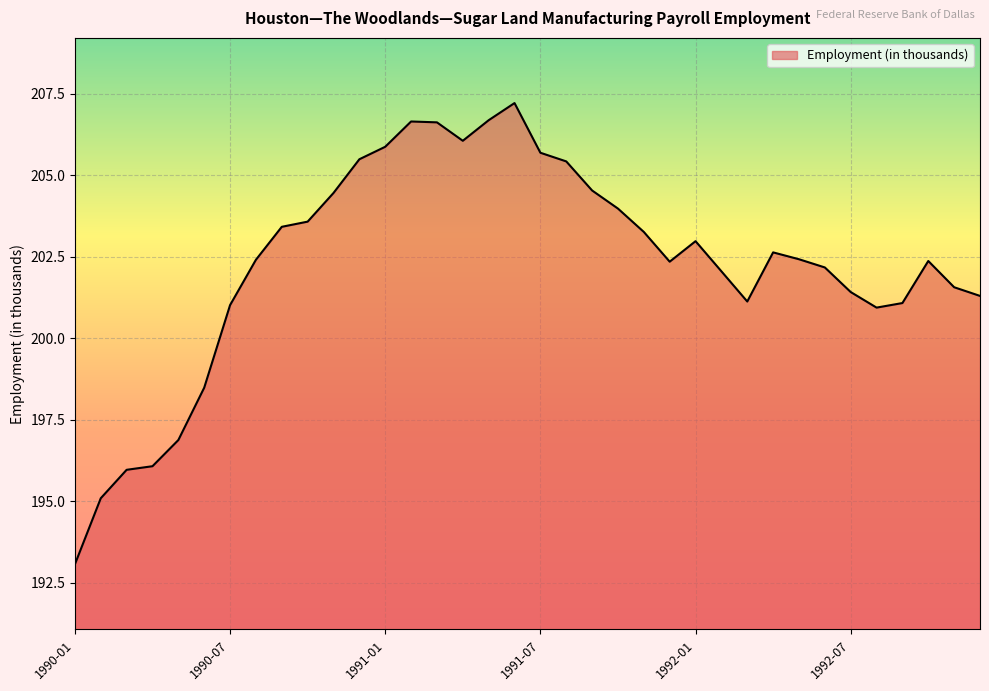

Does the chart display data point markers on the line(s)?

No